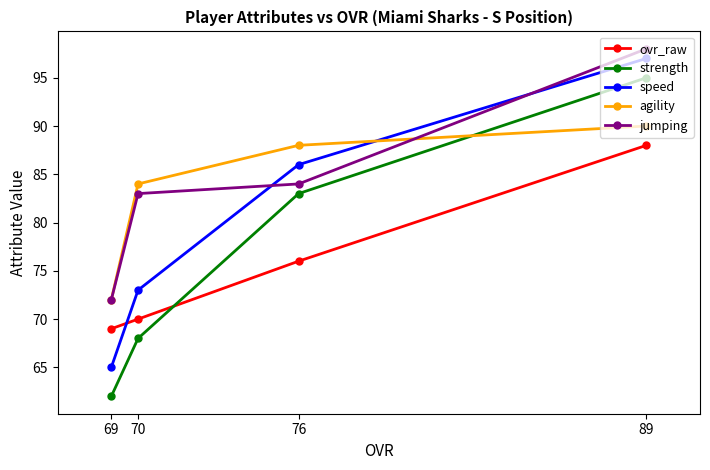

Reading left to right, extract all data points from this chart.

ovr_raw: 69=69	70=70	76=76	89=88
strength: 69=62	70=68	76=83	89=95
speed: 69=65	70=73	76=86	89=97
agility: 69=72	70=84	76=88	89=90
jumping: 69=72	70=83	76=84	89=98